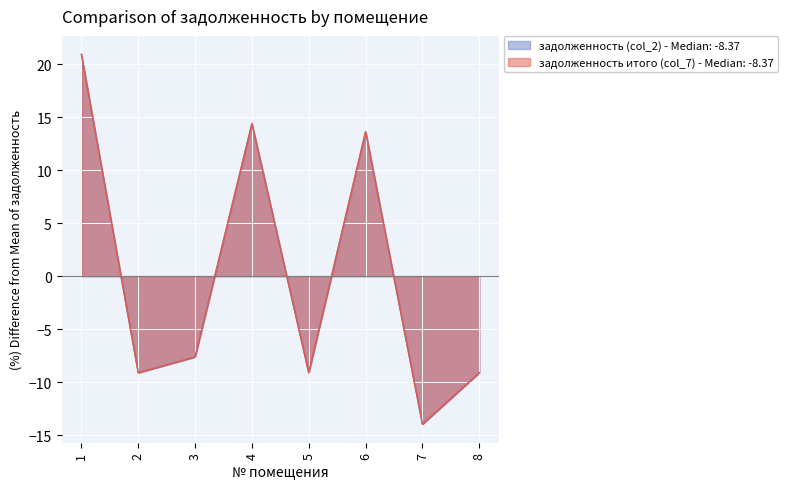

How many values in задолженность (col_2) are above zero?

3